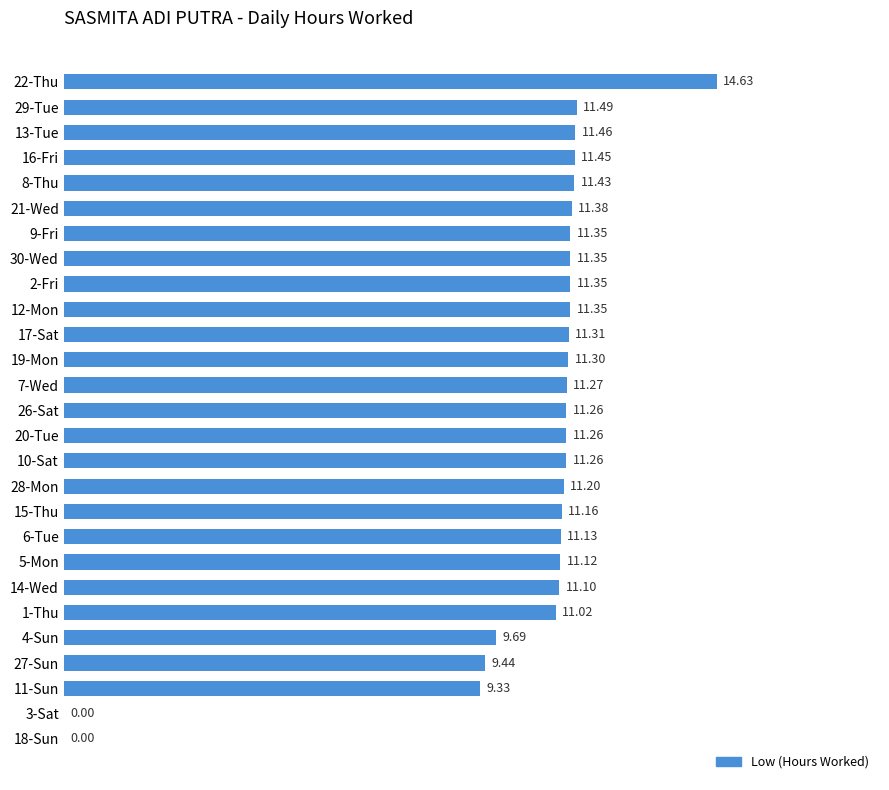

What is the change in value from 22-Thu to 19-Mon?

-3.3